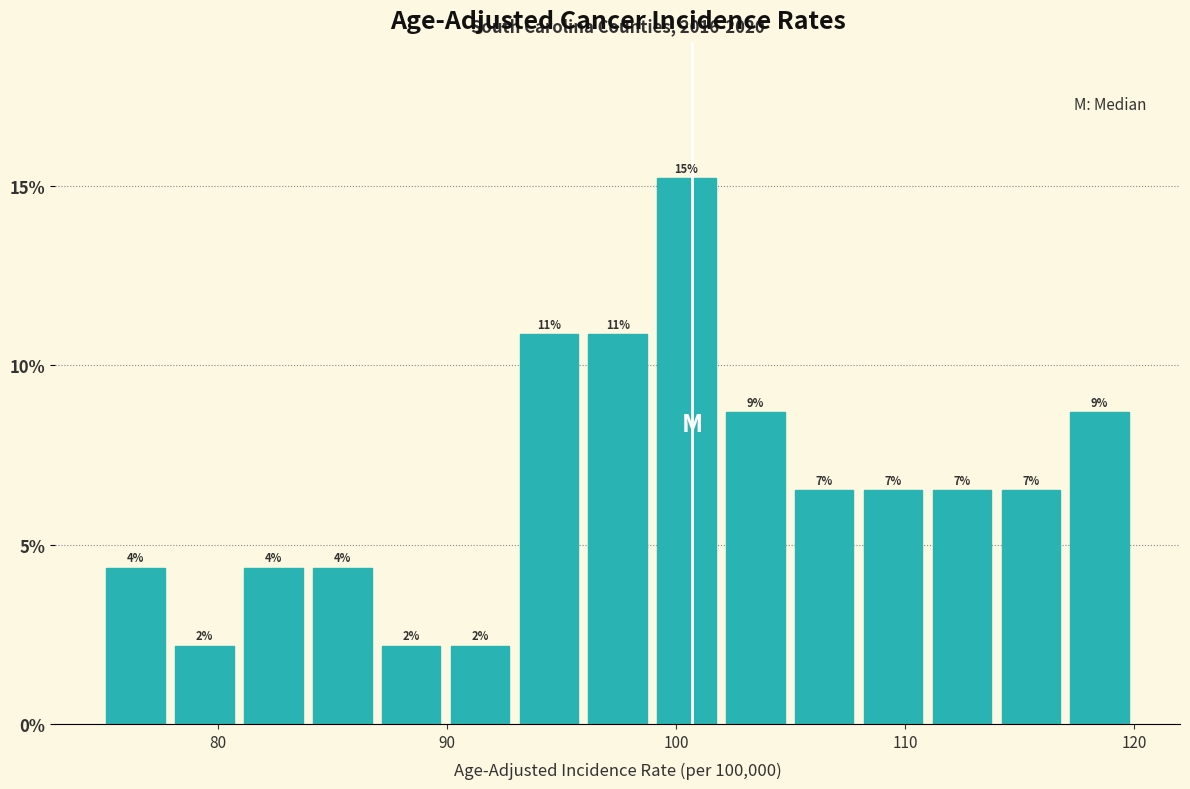

Around what value on the x-axis is the tallest bar? Give the approximate position of its centre, as read against the axis.

100